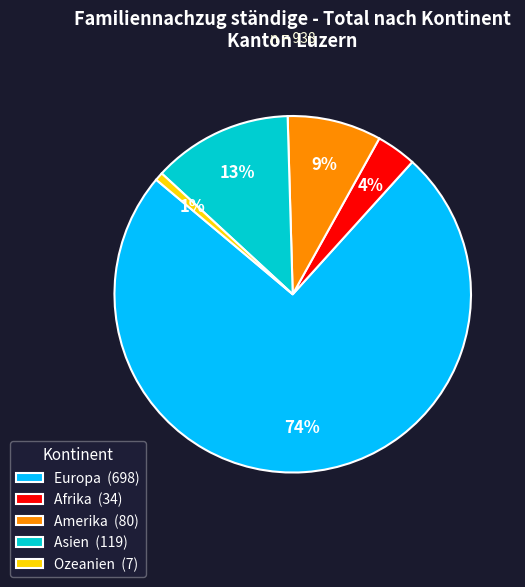

What percentage is the Afrika slice, to the nearest percent?

4%